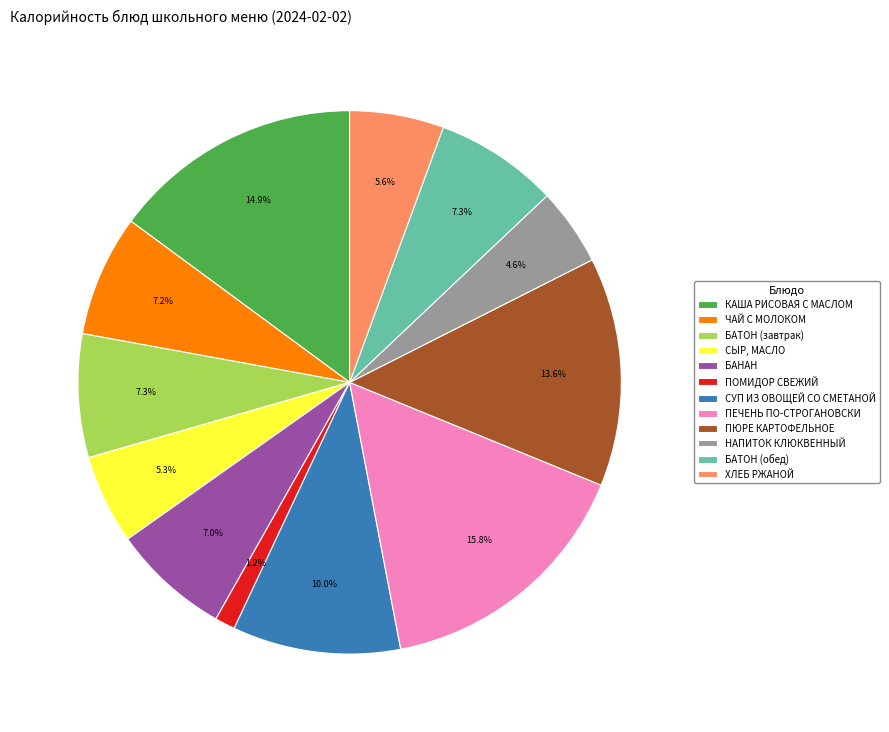

Which has a higher value, НАПИТОК КЛЮКВЕННЫЙ or ХЛЕБ РЖАНОЙ?

ХЛЕБ РЖАНОЙ